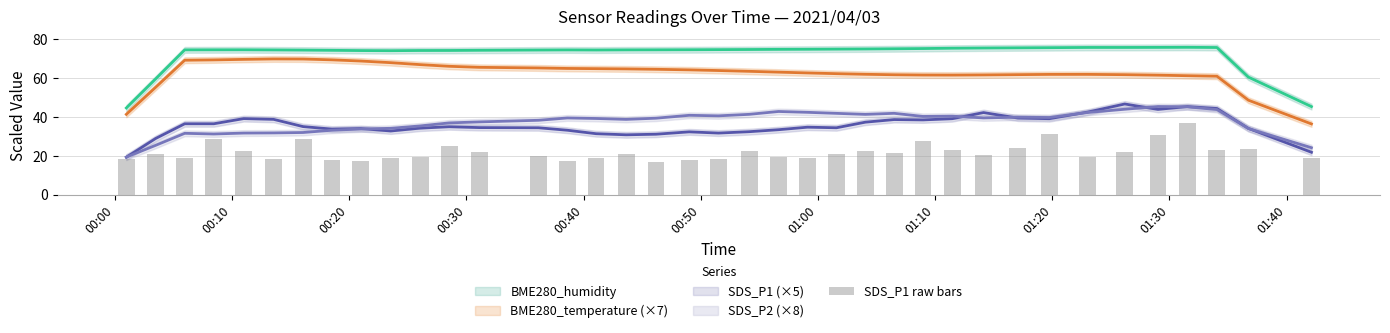

How many bars are there in total?

38